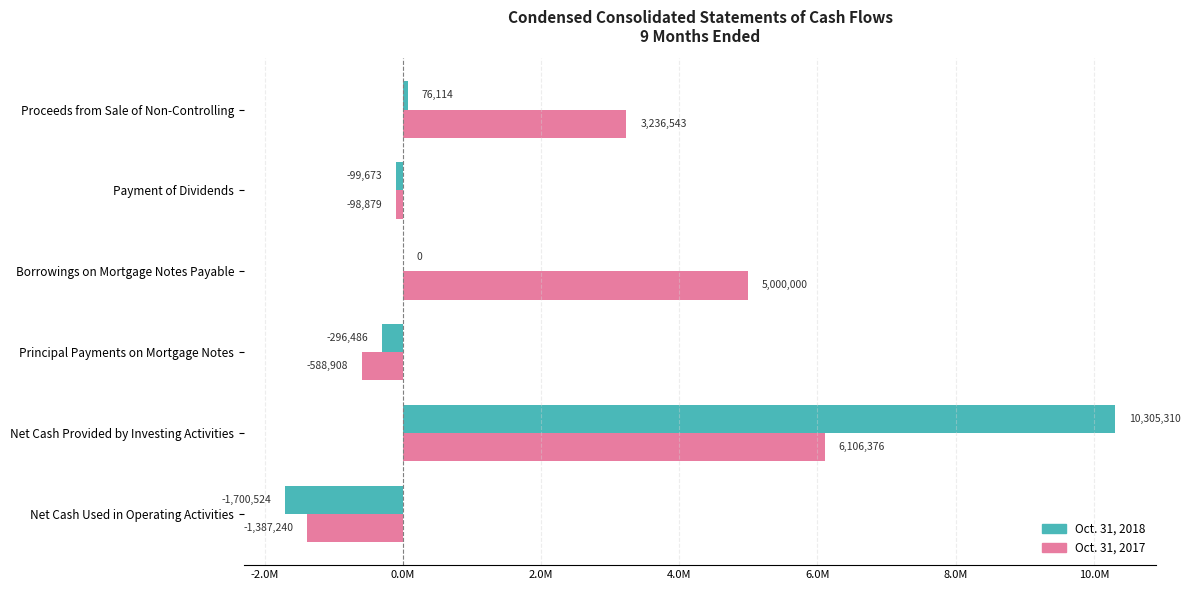

What are all the series names shown in the legend?

Oct. 31, 2018, Oct. 31, 2017